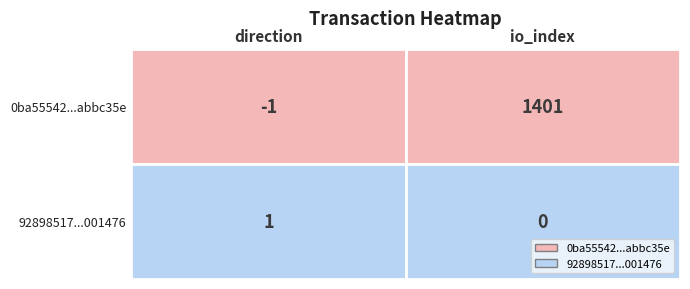

What is the sum of the 92898517dff25d6fa11767da6512a0410001476... values at io_index and direction?

1